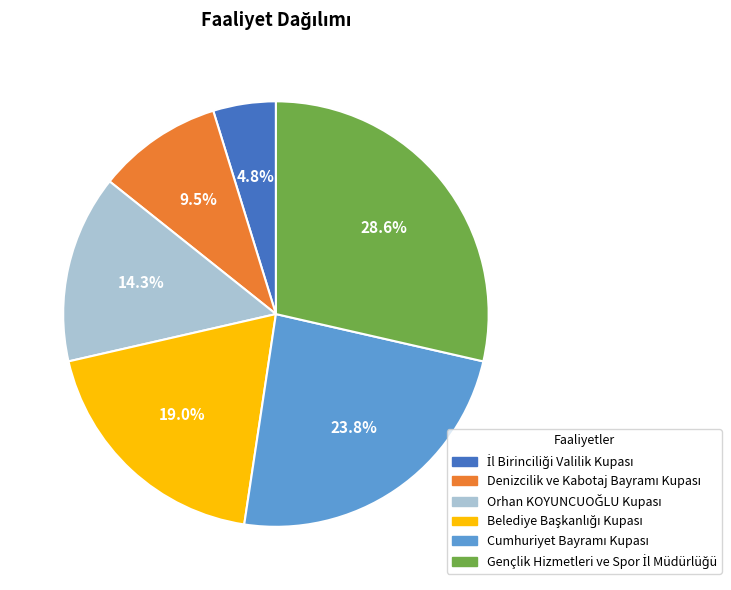

Is there a majority slice in this chart?

No